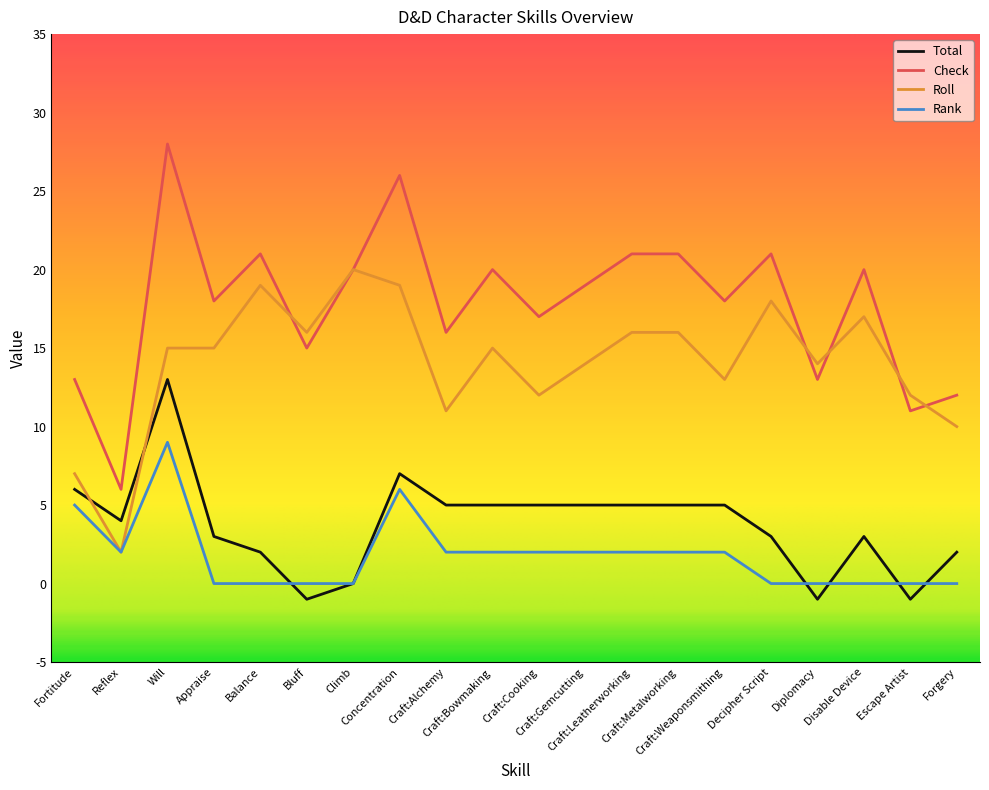

Rank the series at Disable Device from lowest to highest value.

Rank, Total, Roll, Check